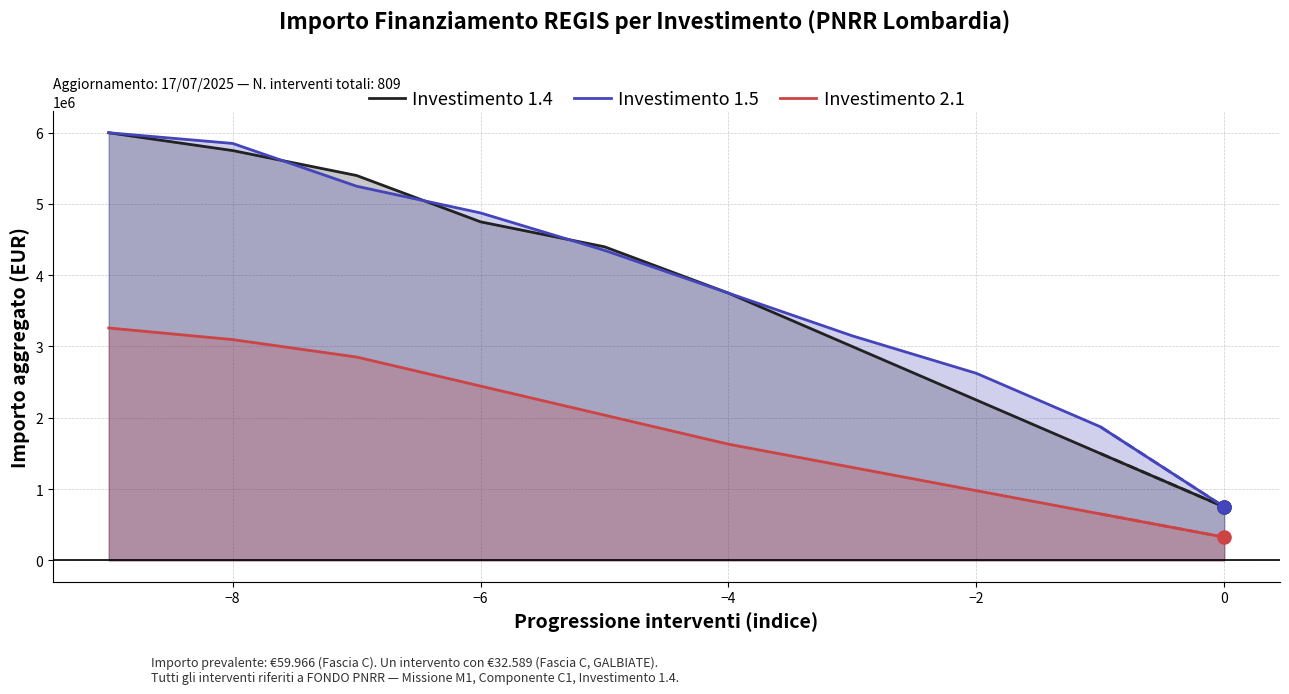

Is the value of Investimento 1.4 at −6 greater than the value of Investimento 2.1 at −8?

Yes